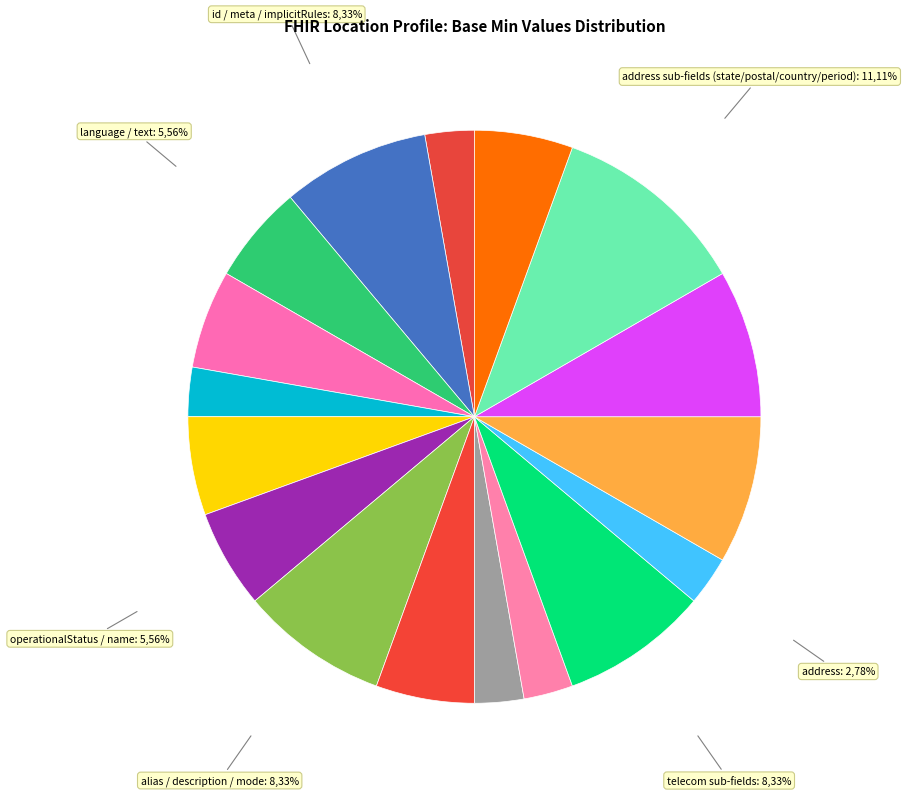

The Location.address.period slice represents 1% of the pie. True or false?

False